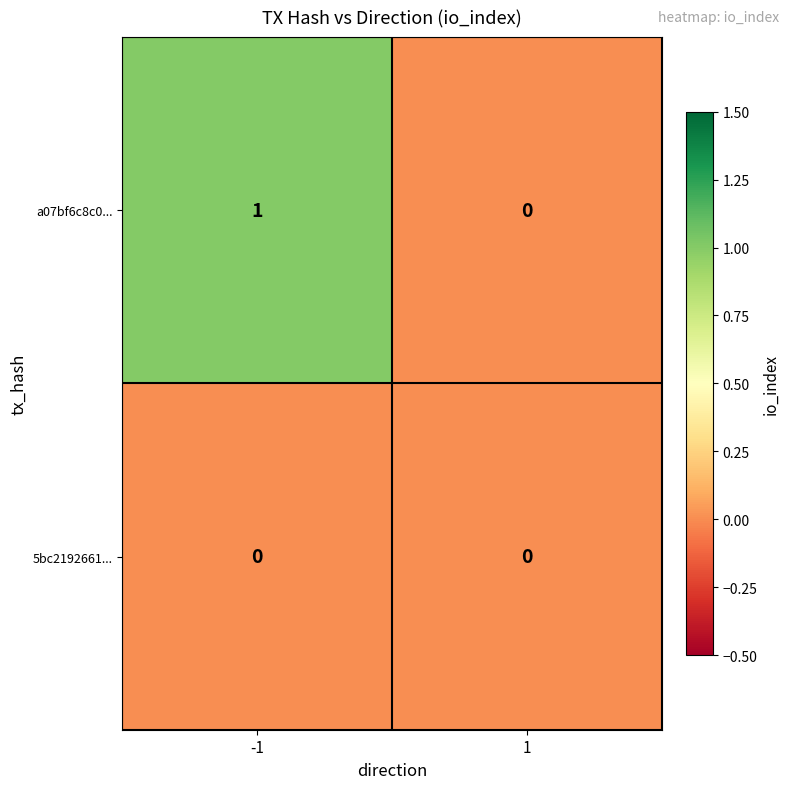

Rank the series by their average value, from lowest to highest.

5bc2192661..., a07bf6c8c0...